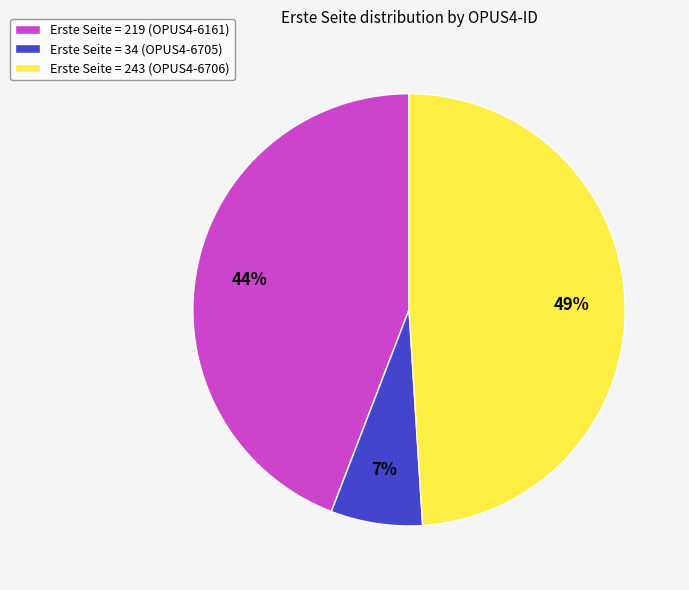

Is the sum of Erste Seite = 243 (OPUS4-6706) and Erste Seite = 34 (OPUS4-6705) greater than half?

Yes